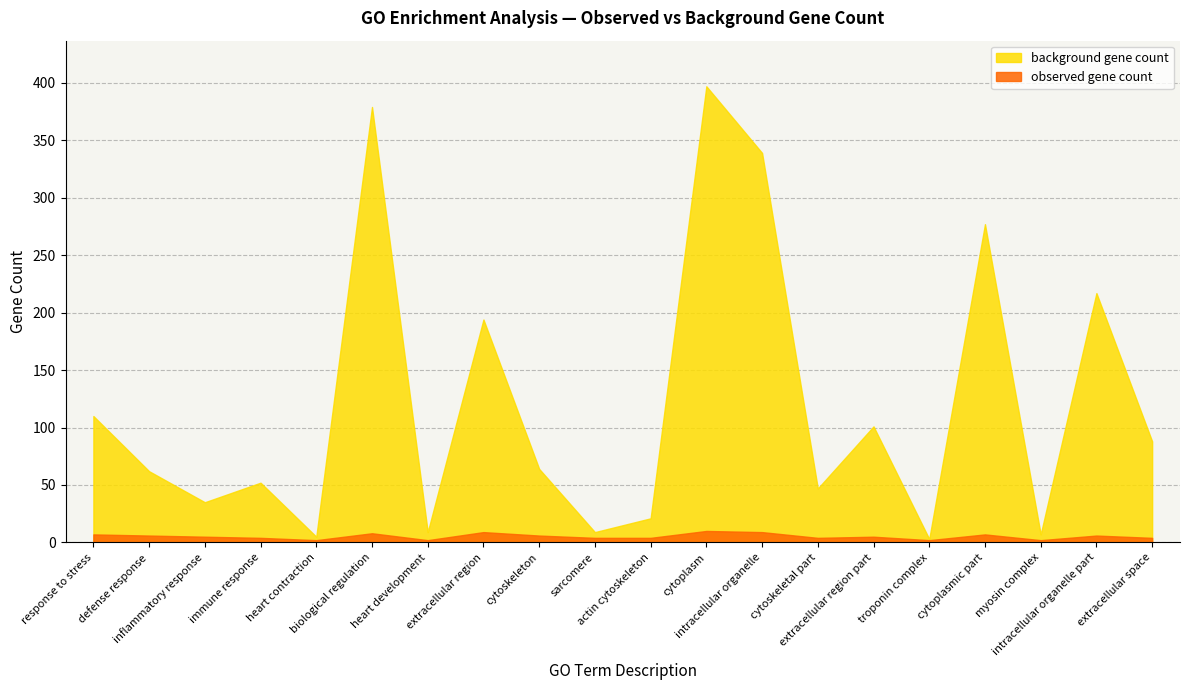

At how many categories does at least one series exceed 289?

3